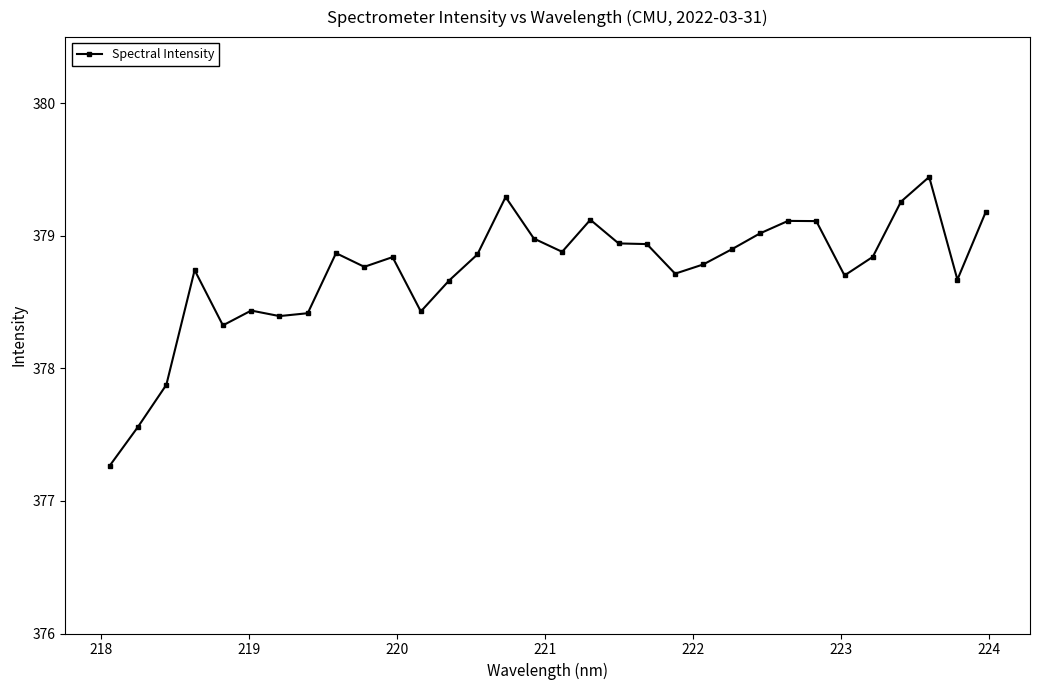

Does the chart have visible grid lines?

No